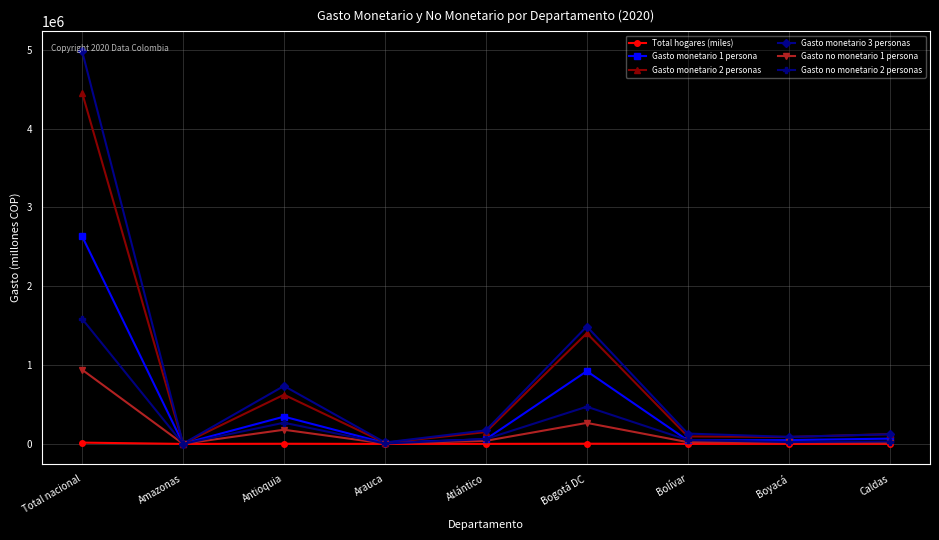

What is the value of the Gasto monetario 3 personas point at the 9th from the left?

122360.2